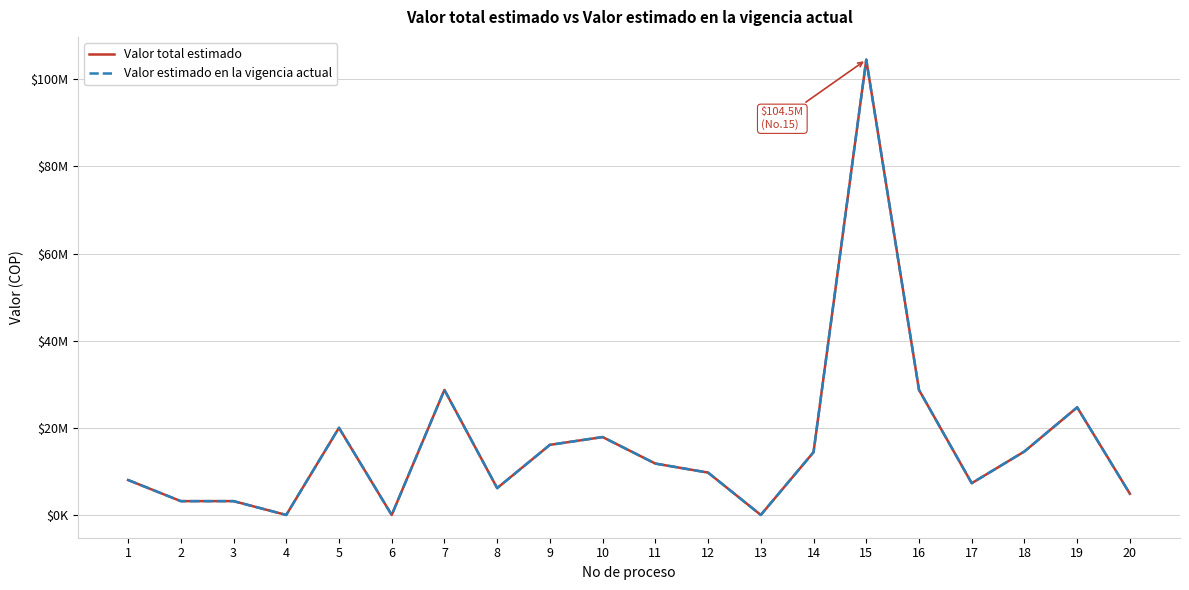

Is the value of Valor total estimado at 4 greater than the value of Valor estimado en la vigencia actual at 13?

No